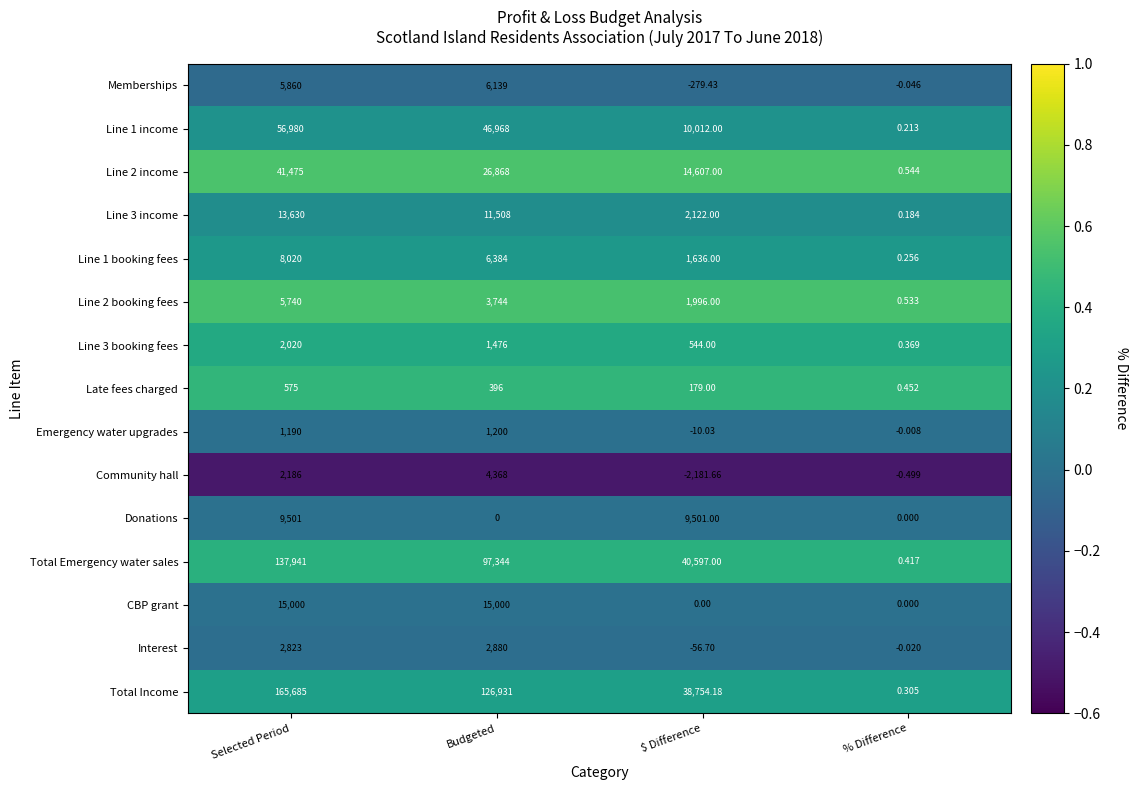

Between Selected Period and % Difference, which series saw the biggest shift?

Total Income